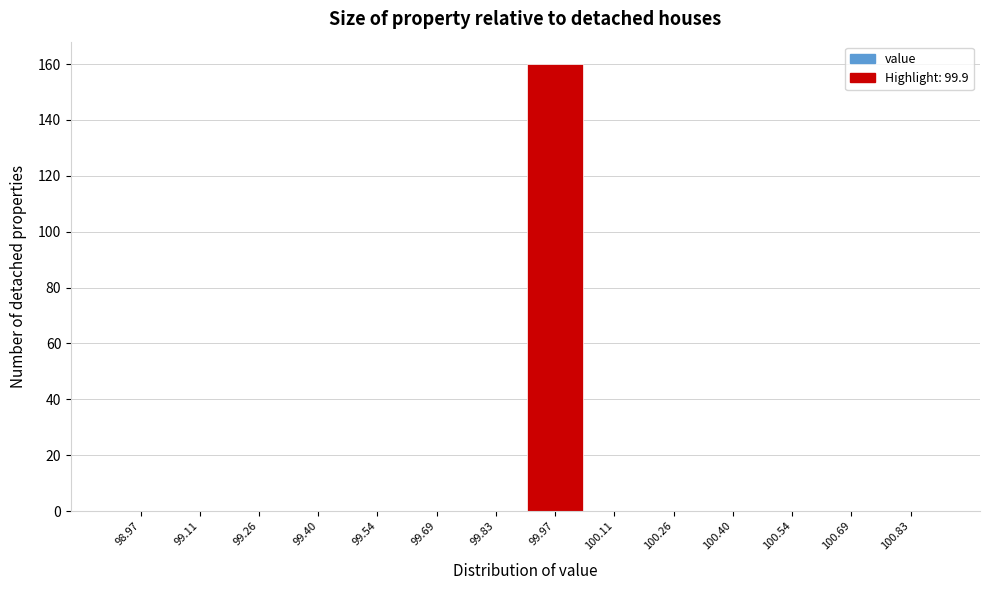

Reading left to right, list every bar in this chart as the range it spans on the x-axis followed by its height. Neither the bar edges nor the heights are printed on the chart, so give them approximately, as read against the axes.

98.90 to 99.04: 0
99.04 to 99.18: 0
99.18 to 99.32: 0
99.32 to 99.48: 0
99.48 to 99.62: 0
99.62 to 99.76: 0
99.76 to 99.90: 0
99.90 to 100.04: 160
100.04 to 100.18: 0
100.18 to 100.32: 0
100.32 to 100.48: 0
100.48 to 100.62: 0
100.62 to 100.76: 0
100.76 to 100.90: 0